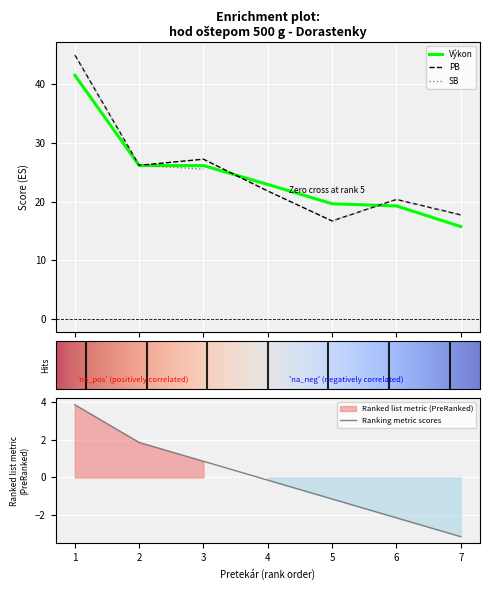

At how many categories does at least one series exceed 1?

7